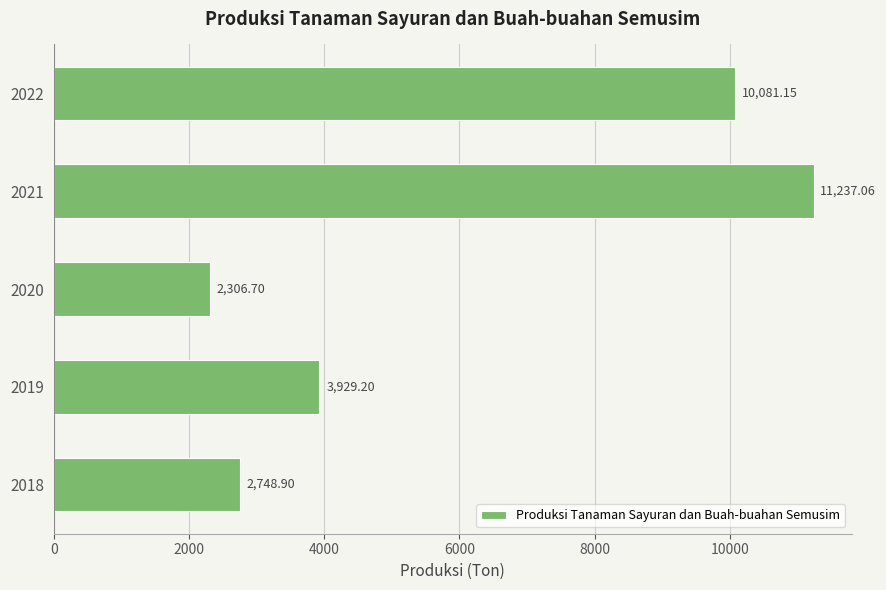

At which category does the chart reach its minimum across all series?

2020